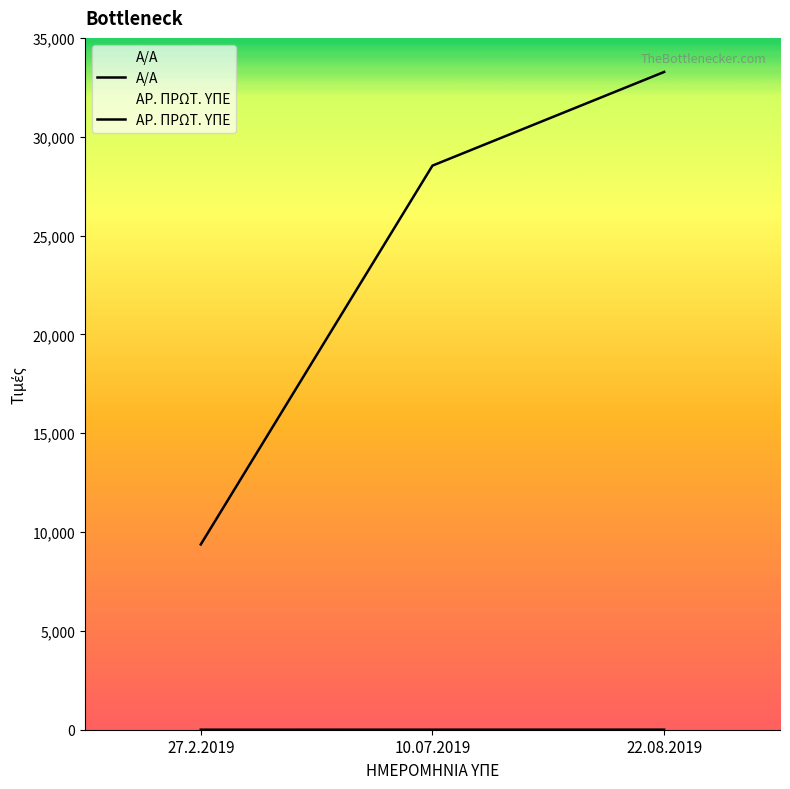

At which category does the chart reach its minimum across all series?

27.2.2019